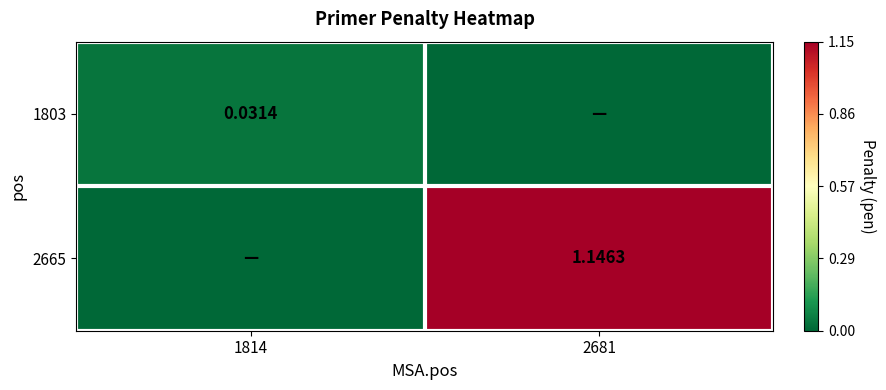

Rank the series at 2681 from lowest to highest value.

1803, 2665